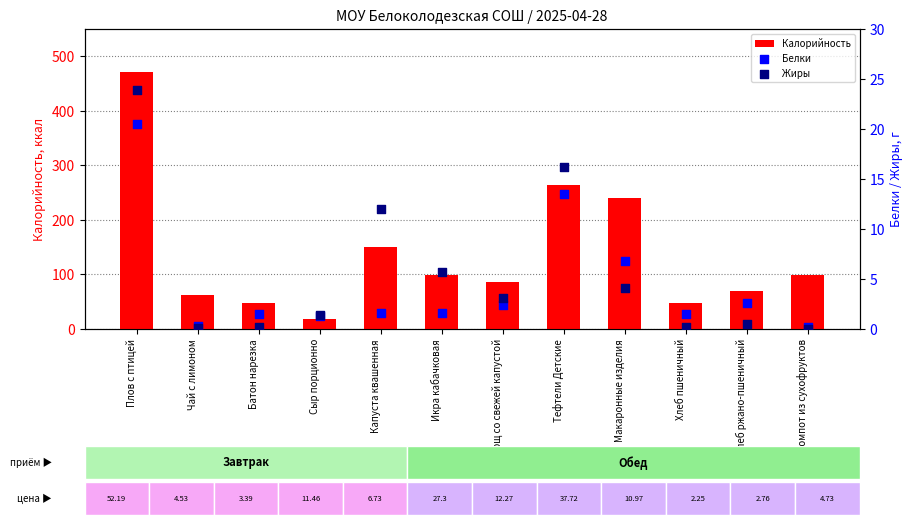

Which series has the widest spread of Y values?

Калорийность